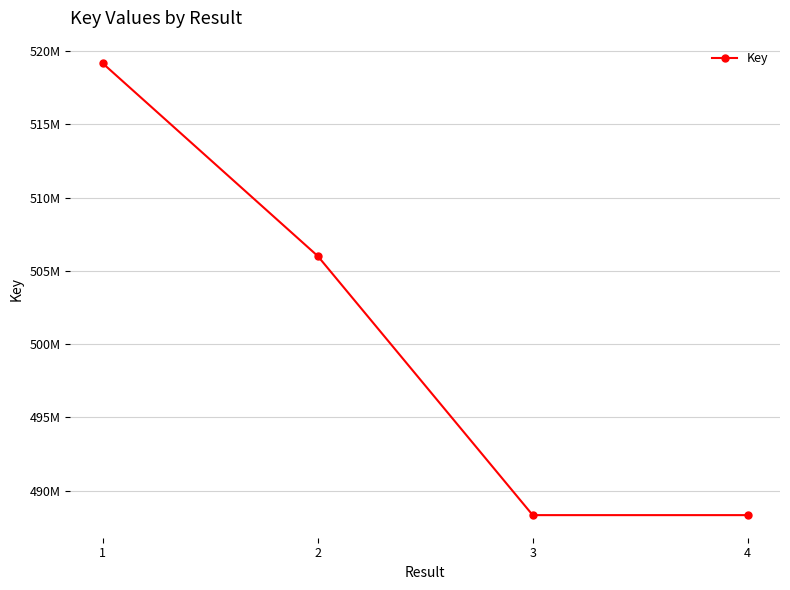

True or false: the data has more than 0 interior local peaks.

False